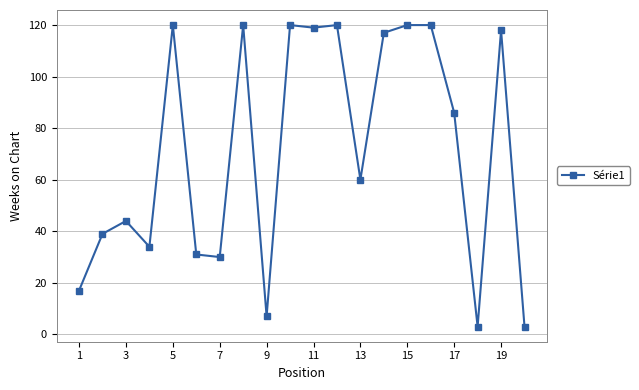

What is the greatest value displayed?

120